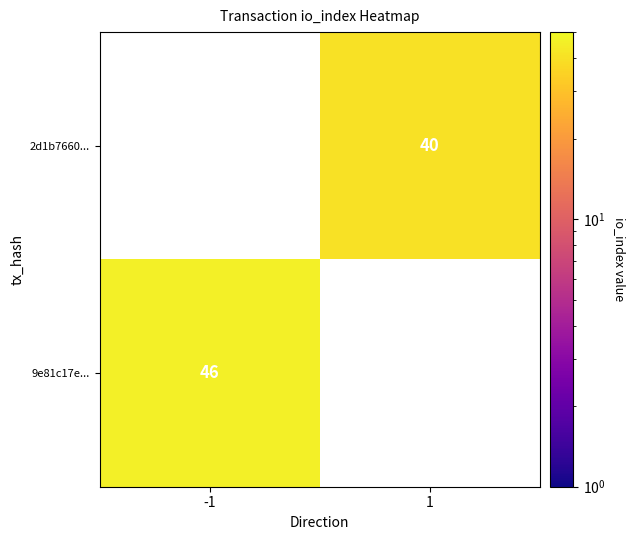

Is it true that 9e81c17e... equals 10 at -1?

False